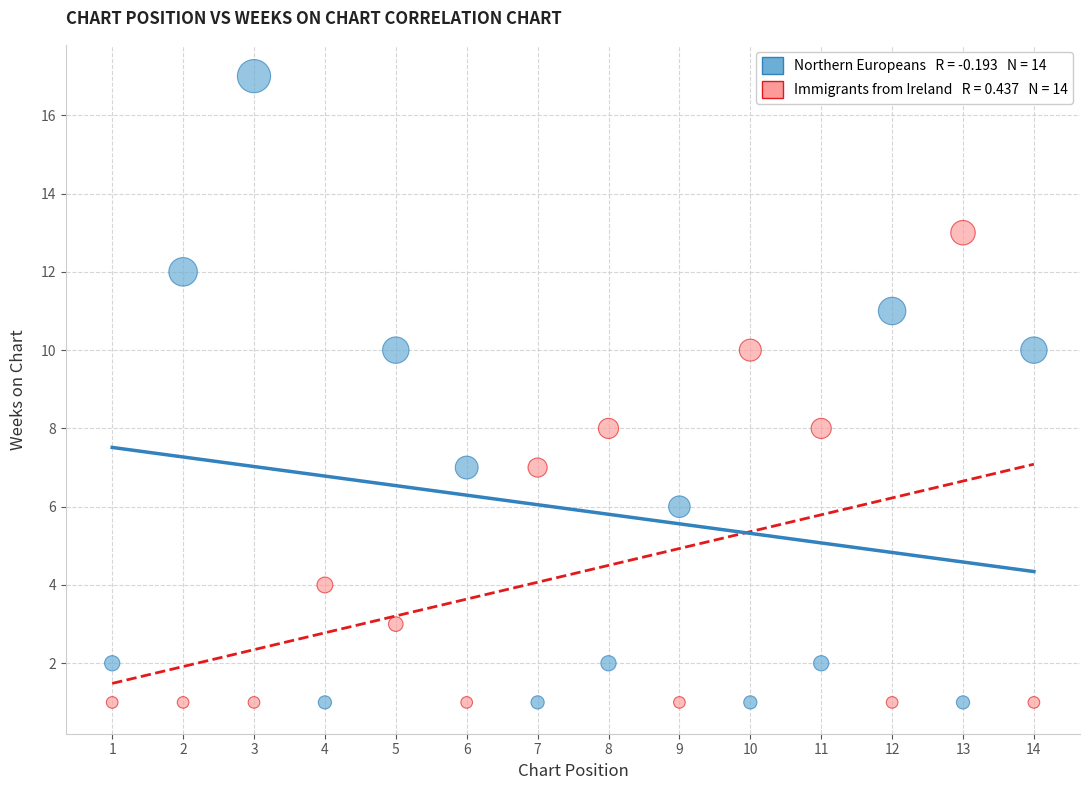

Across all data points, what is the range of X values (max minus min)?

13